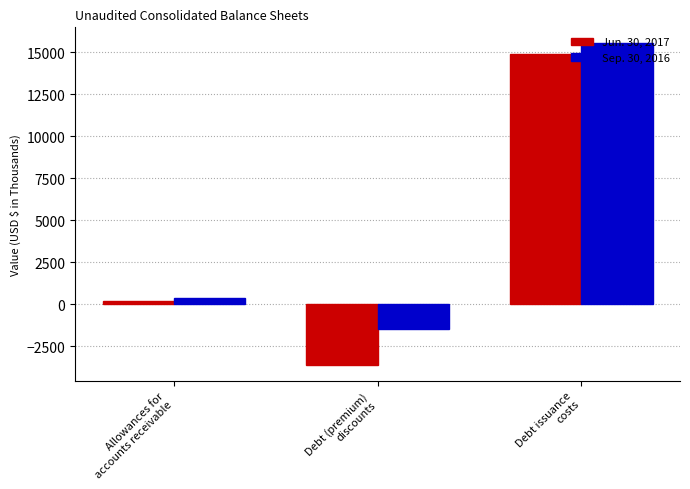

At Debt (premium)
discounts, list the series in order from largest to smallest.

Sep. 30, 2016, Jun. 30, 2017